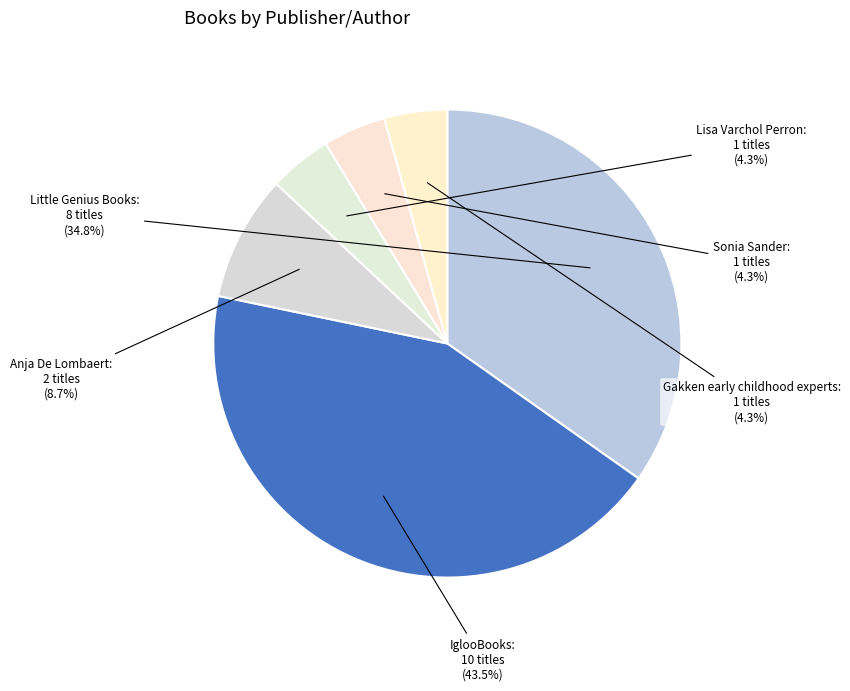

To the nearest percent, what is the combined percentage of IglooBooks and Sonia Sander?

48%